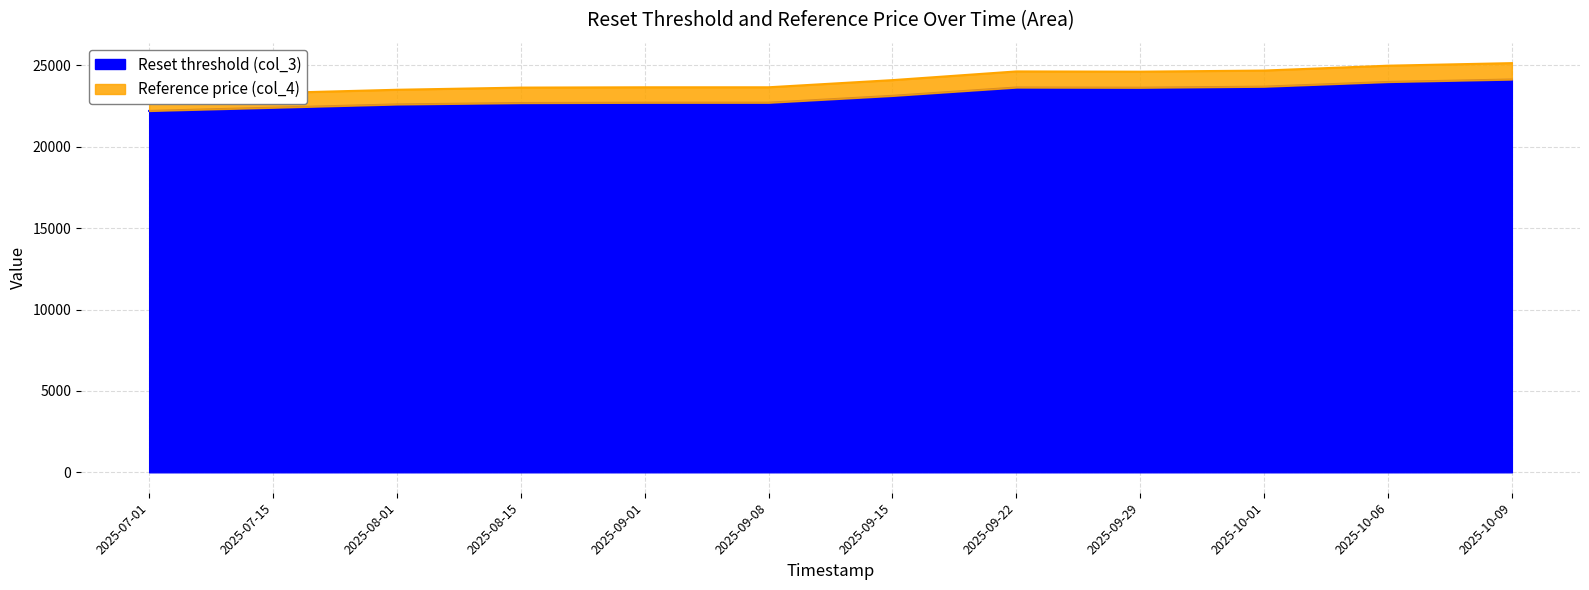

How many categories are shown in the chart?

12